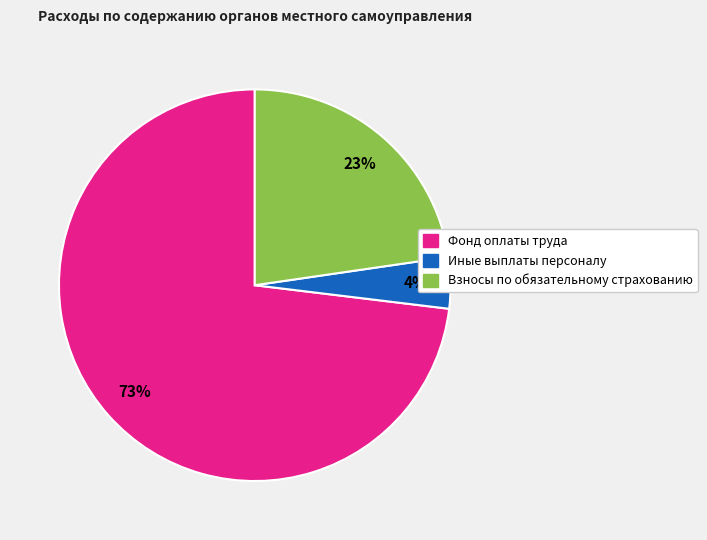

Is the sum of Взносы по обязательному страхованию and Фонд оплаты труда greater than half?

Yes